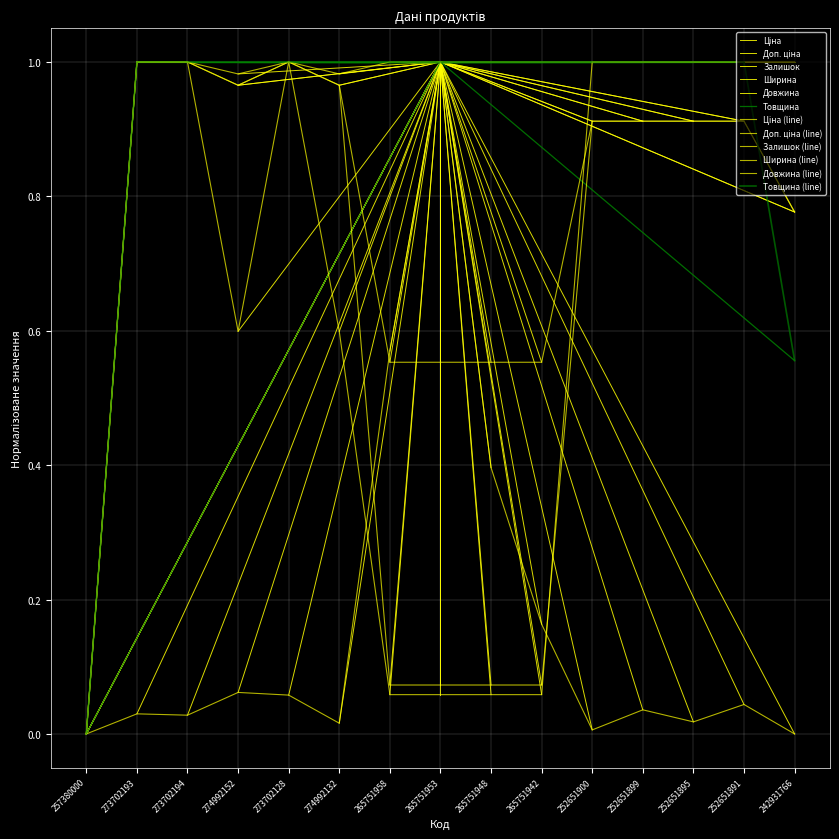

At how many categories does at least one series exceed 0?

14